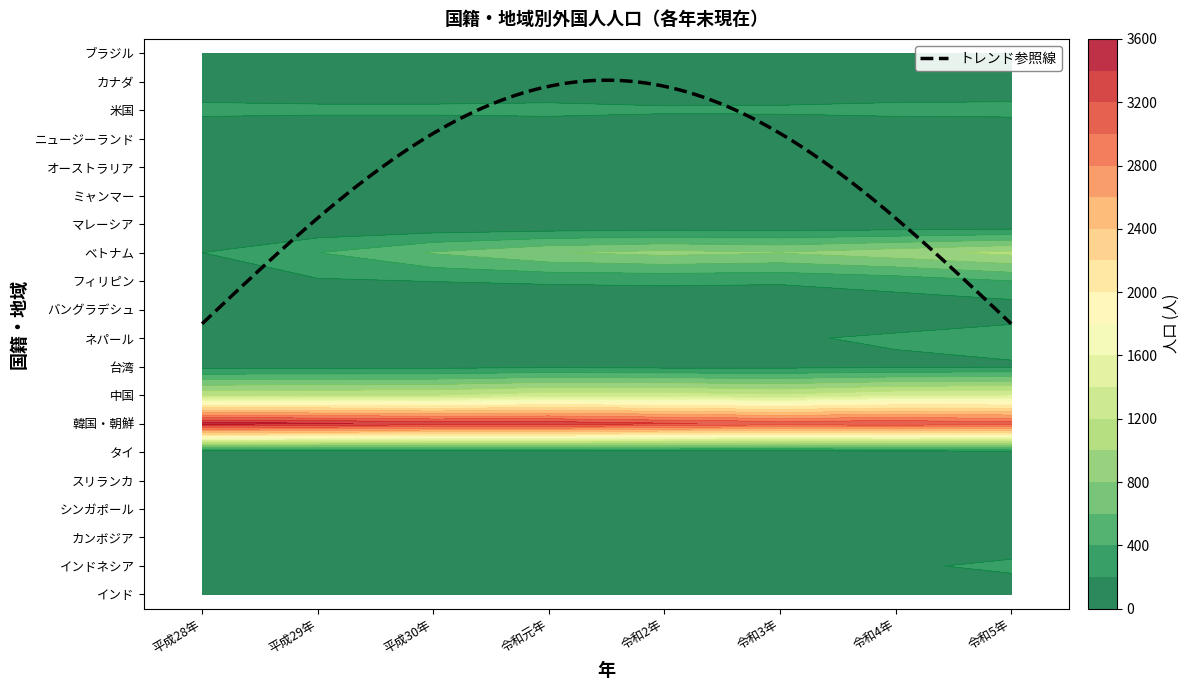

Which series has the widest spread of values?

ベトナム